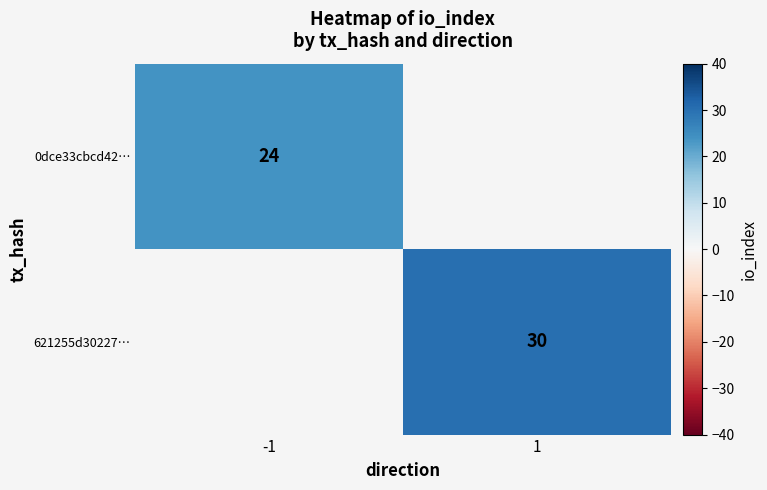

Is it true that 621255d30227… equals 45 at 1?

False